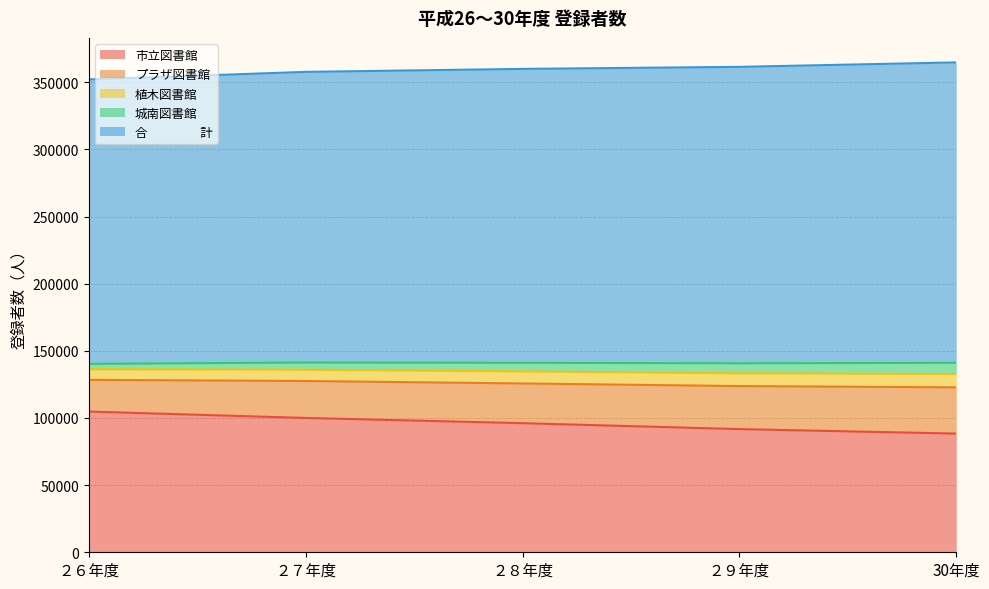

True or false: プラザ図書館 and 市立図書館 cross at least once.

False